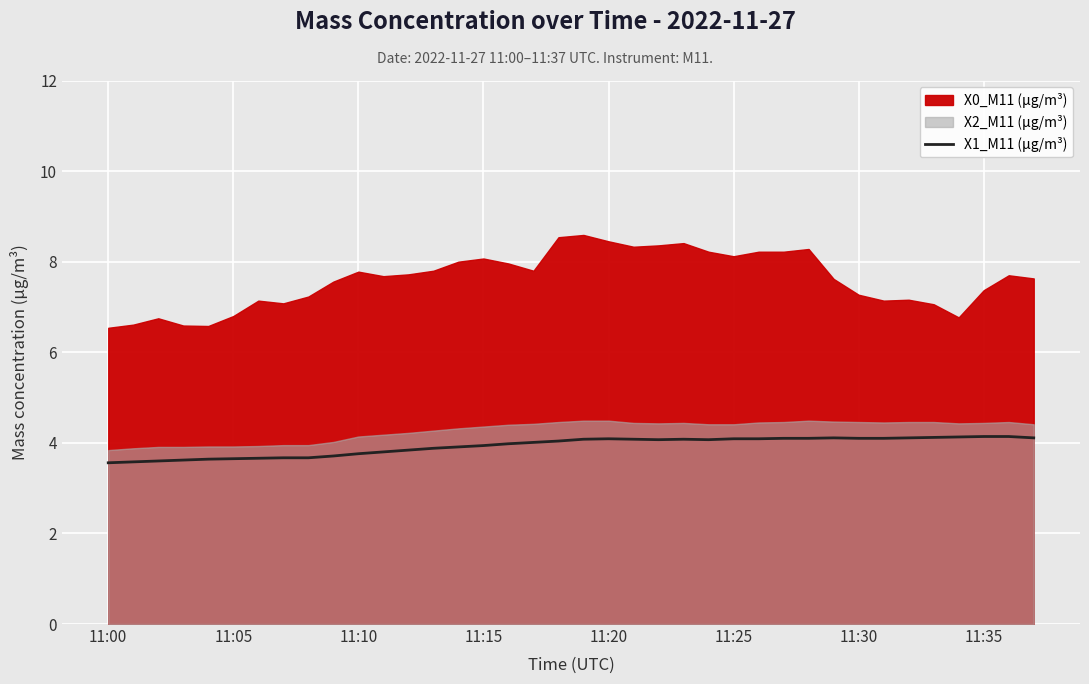

True or false: there are more than 2 points higher than both neighbors.

True